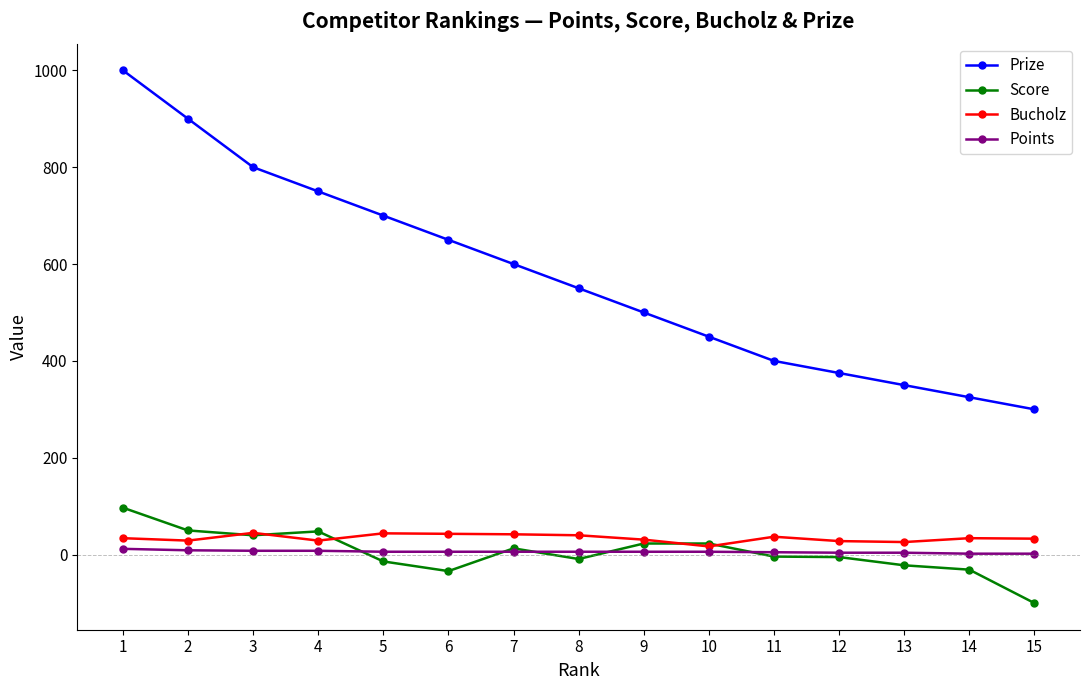

The value of Bucholz at 9 is 31. True or false?

True